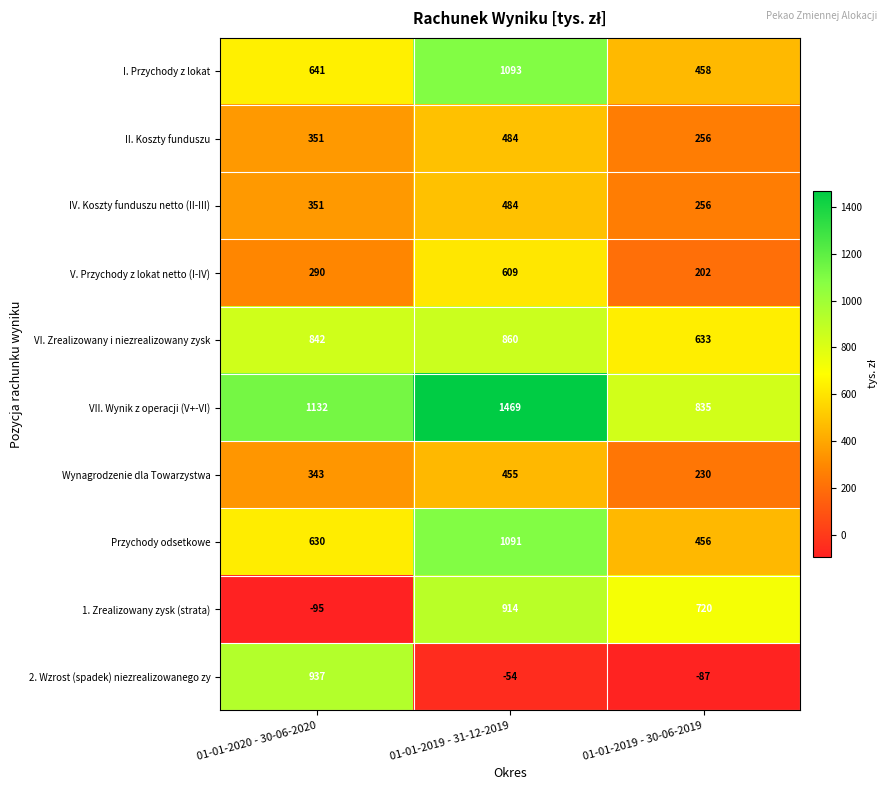

Which series has the largest total across all categories?

VII. Wynik z operacji (V+-VI)